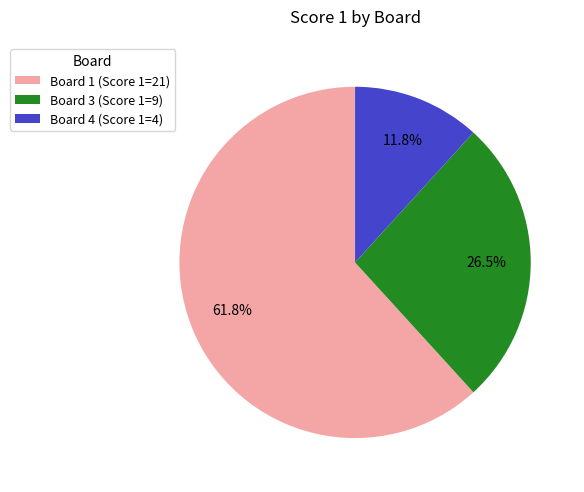

Which category accounts for the majority?

Board 1 (Score 1=21)